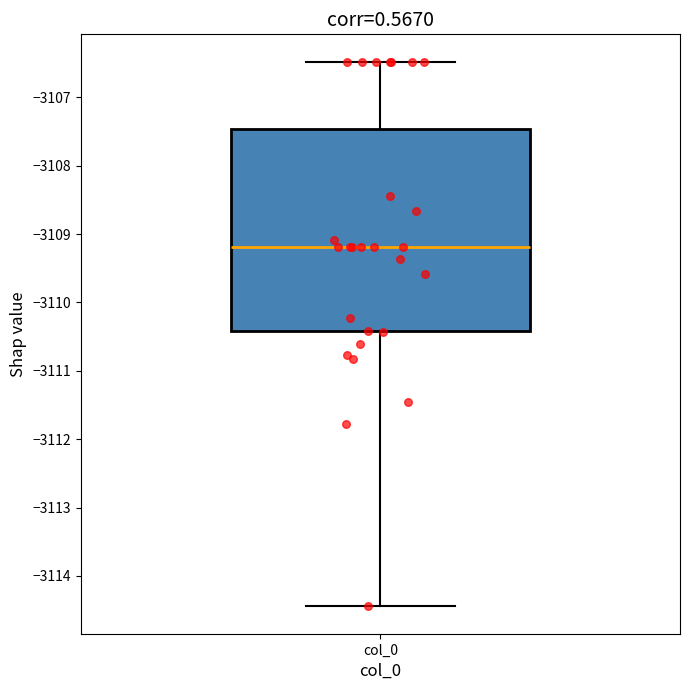

Read this box plot against the y-axis: the position of the median line, the range covered by the box, and the ends of both whiskers. The values are not printed on the chart, so give them approximately, as read against the axis.

median -3109.2, box -3110.4 to -3107.5, whiskers -3114.4 to -3106.5